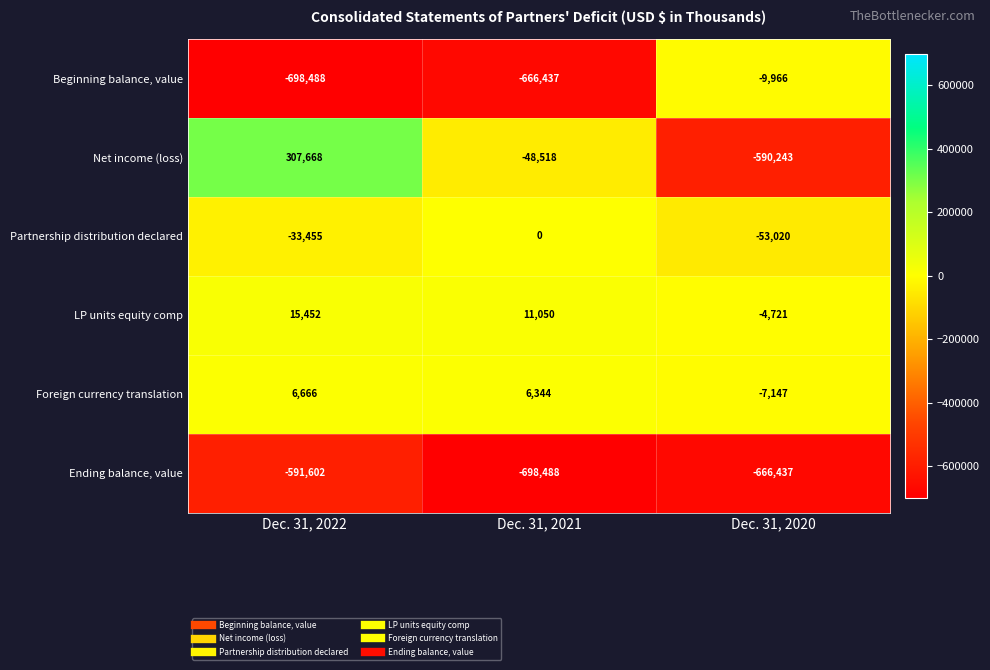

List the labels in order of Ending balance, value value, largest first.

Dec. 31, 2022, Dec. 31, 2020, Dec. 31, 2021